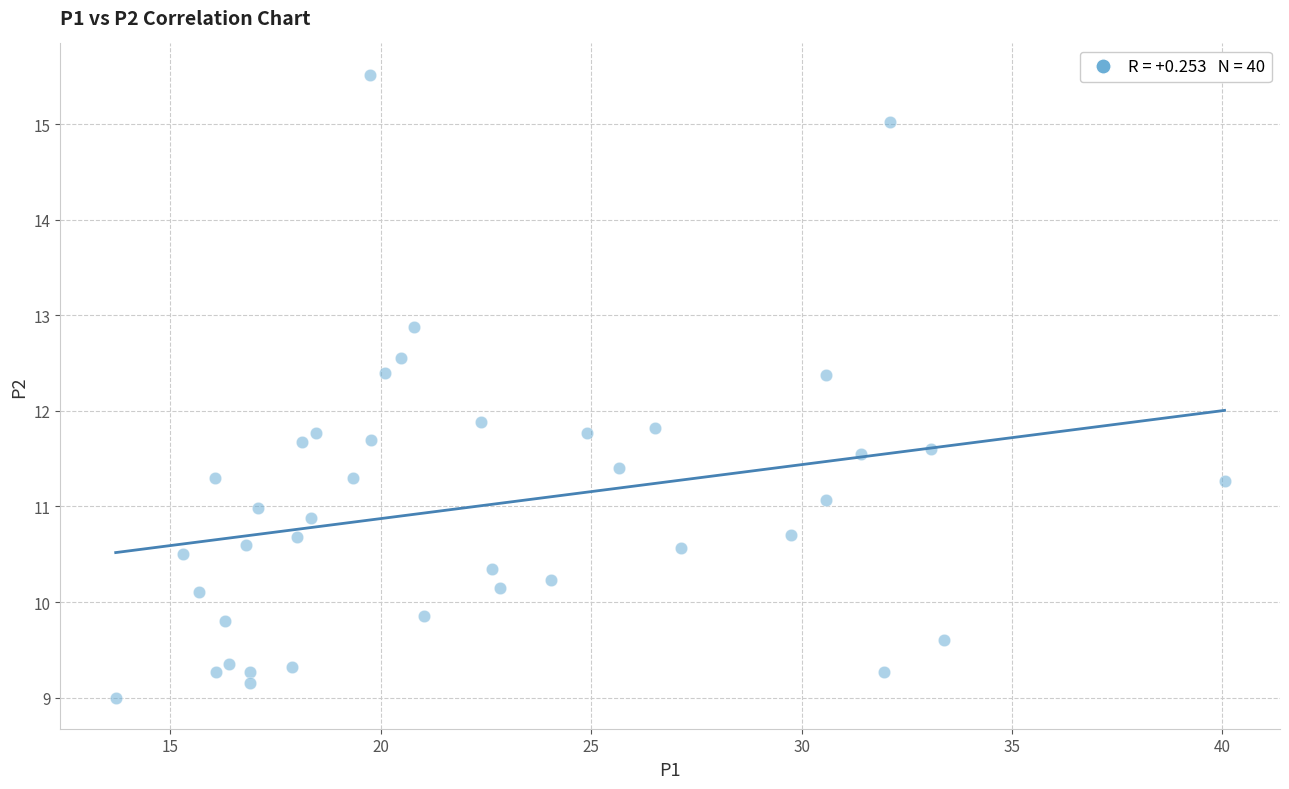

What is the range of X values (max minus min)?

26.3